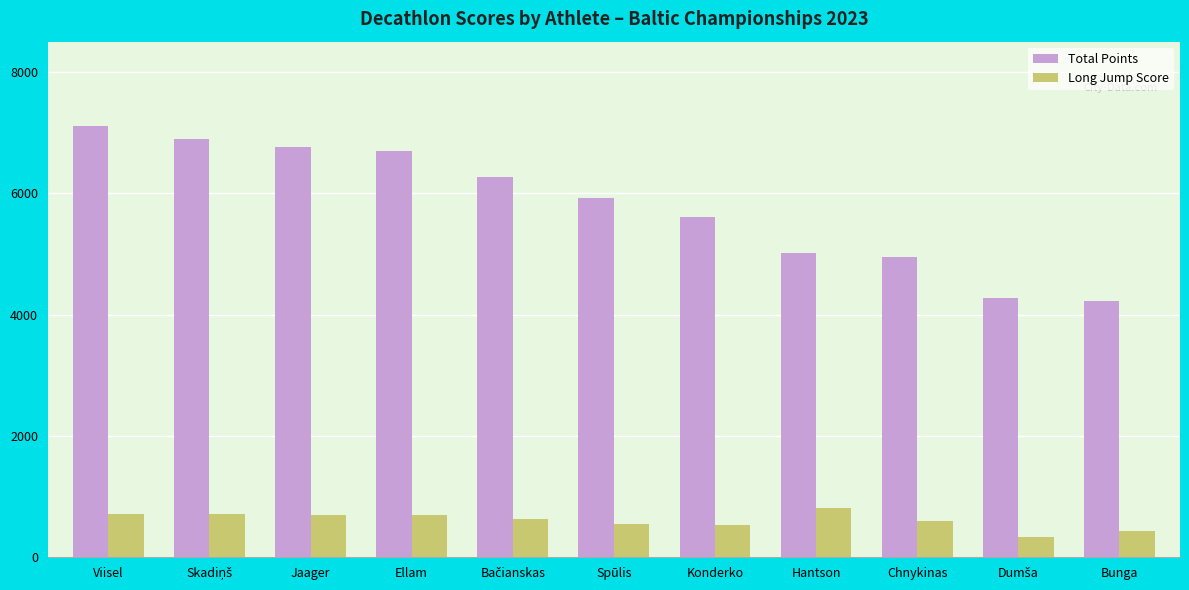

What is the average value of the Total Points series?

5794